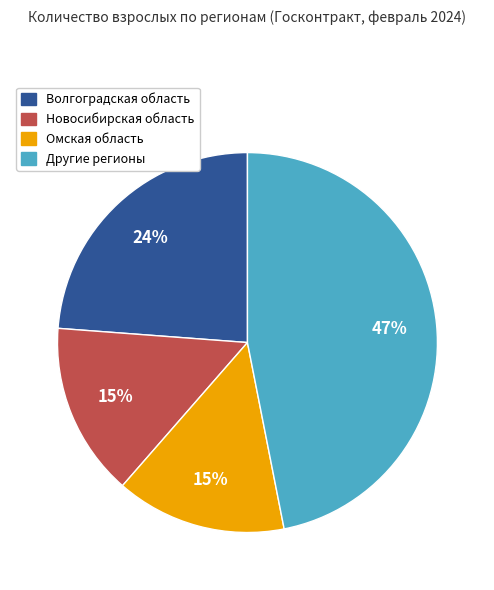

Count the number of slices in the pie.

4